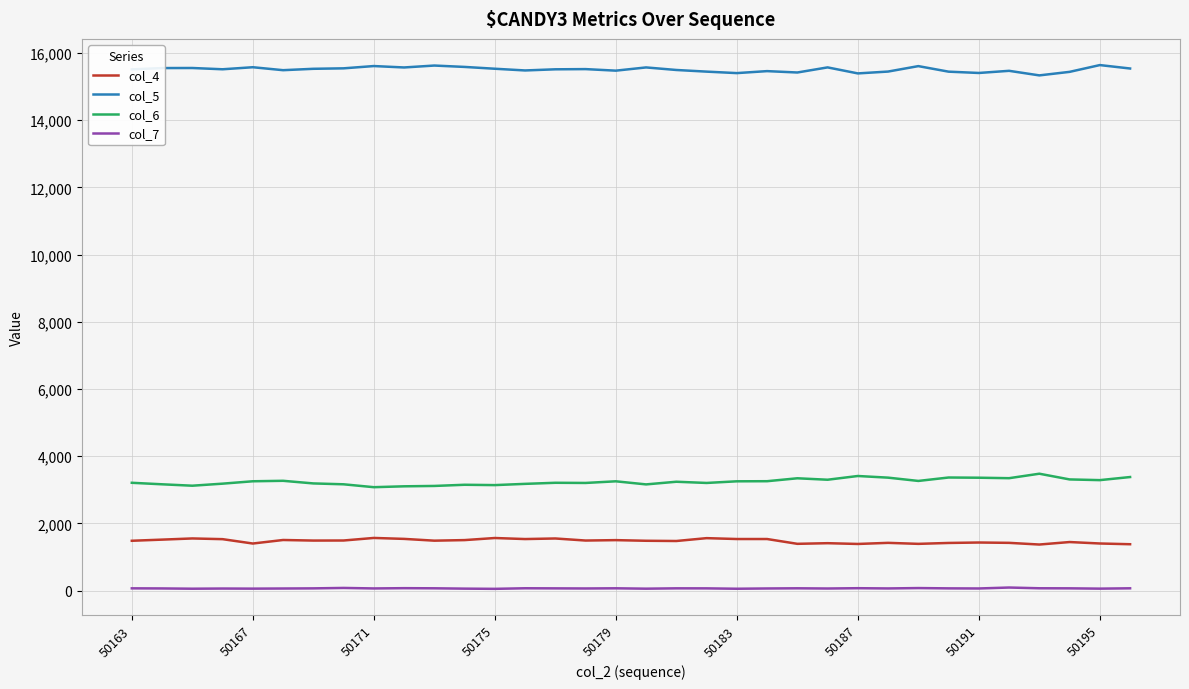

Which series has the largest total across all categories?

col_5